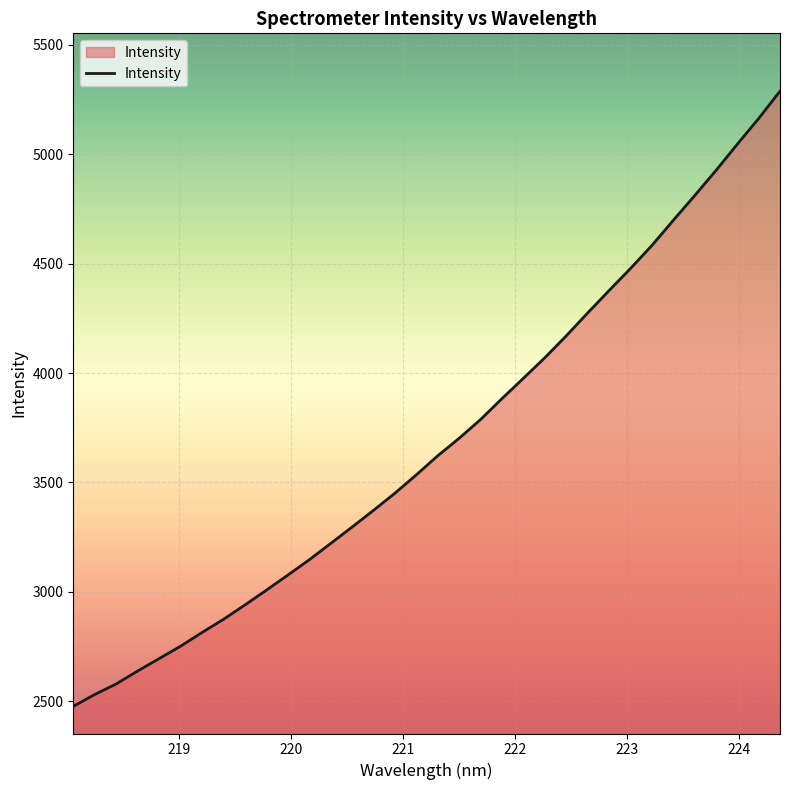

What is the greatest value displayed?

5288.2